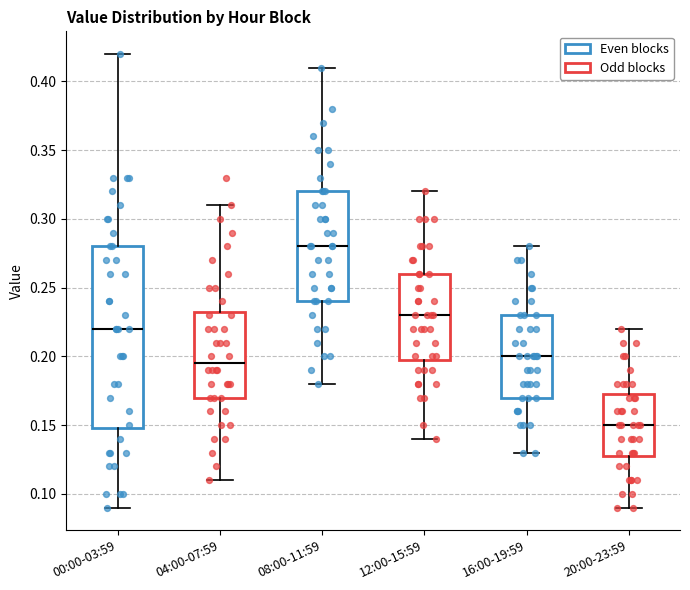

Comparing the boxes themselves (not the whiskers), which one is the tallest?

00:00-03:59